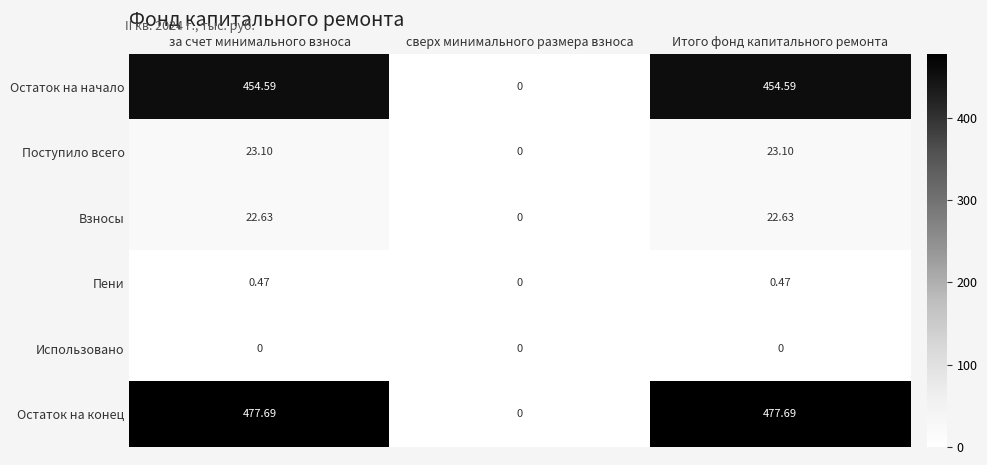

Rank the series by their maximum value, from lowest to highest.

Использовано, Пени, Взносы, Поступило всего, Остаток на начало, Остаток на конец